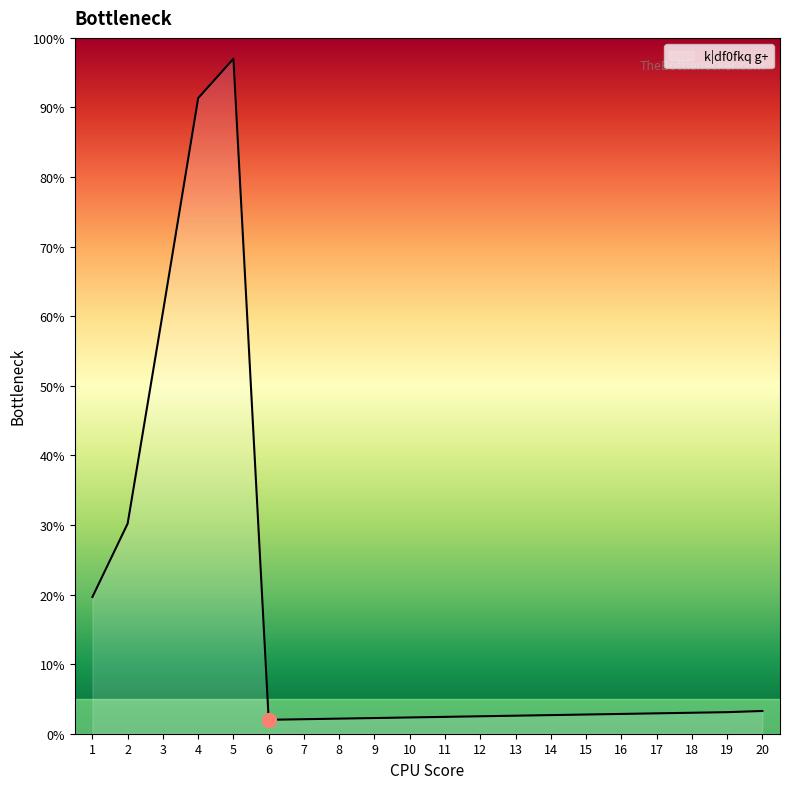

At which label is the value closest to 49?

3